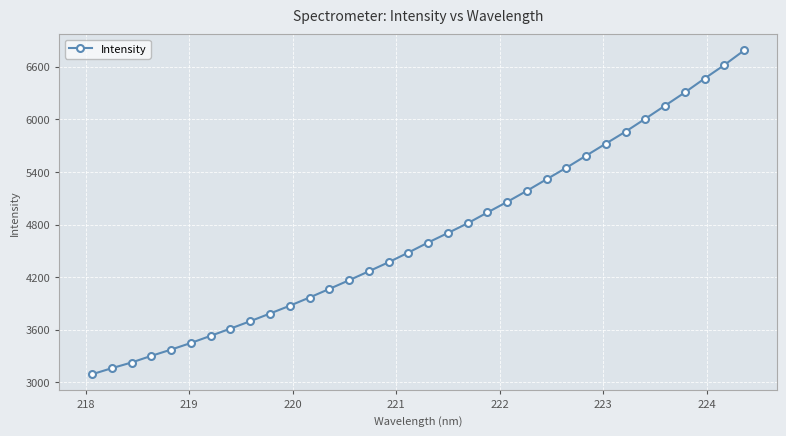

Does the chart display data point markers on the line(s)?

Yes